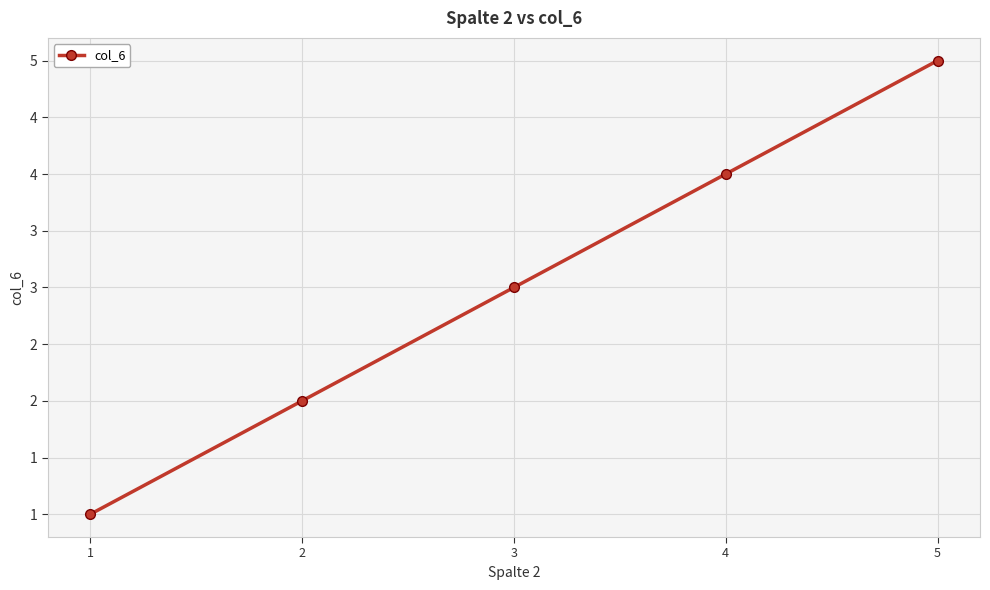

What is the difference between the maximum and minimum values?

4